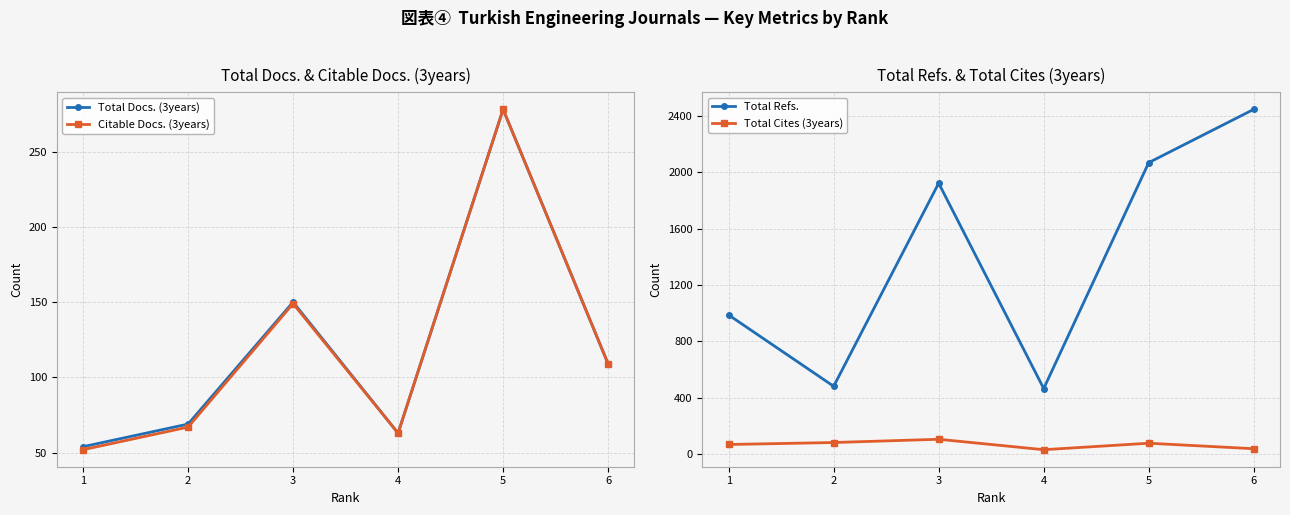

In Citable Docs. (3years), how many points are higher than both neighbors (excluding endpoints)?

2